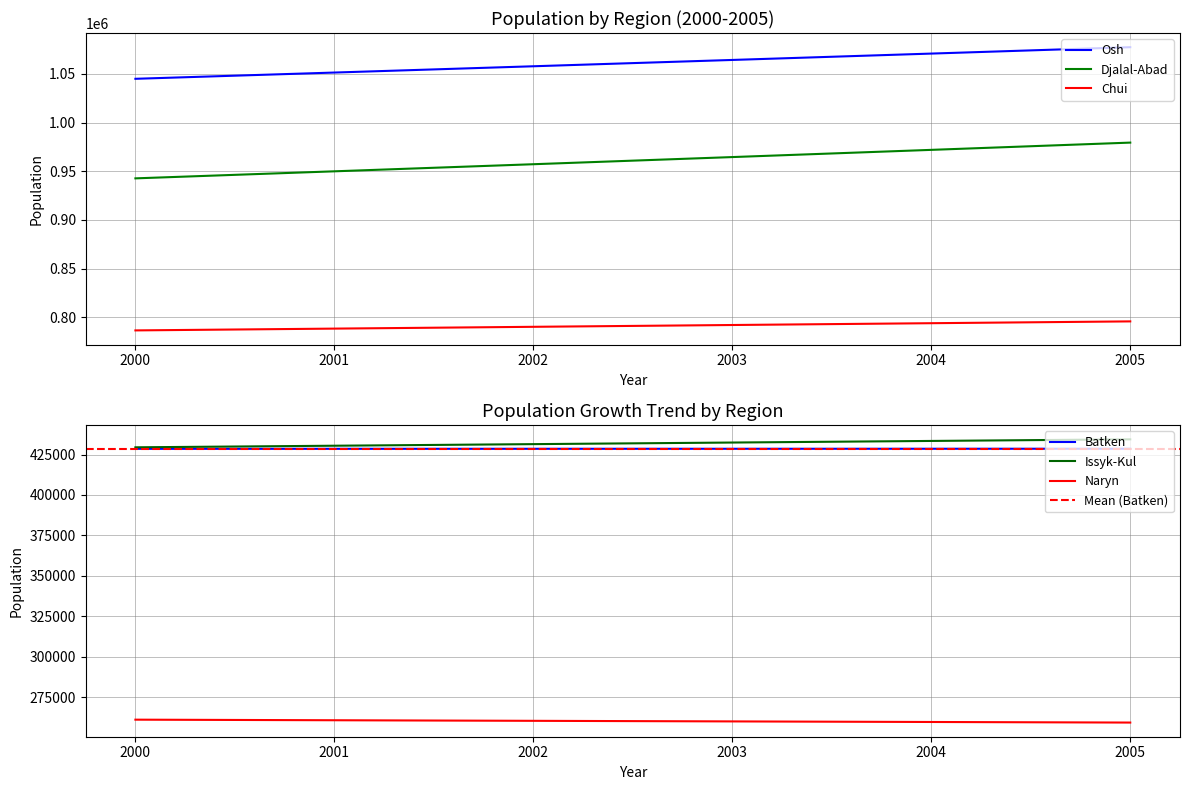

The Naryn series shows 259191.2 at 2005. True or false?

True